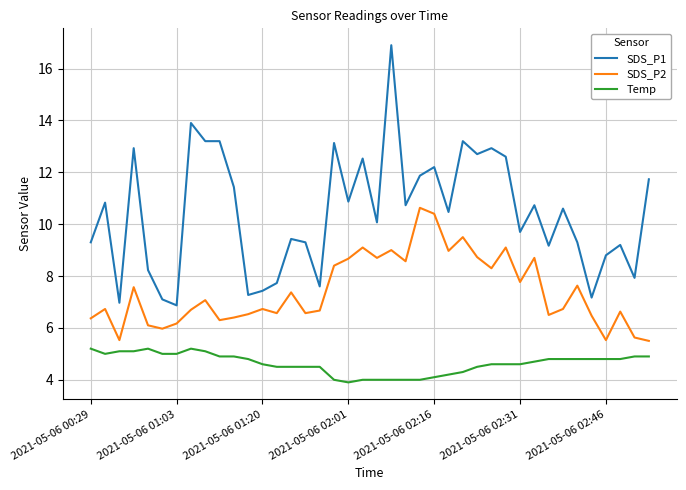

Which series has the largest total across all categories?

SDS_P1